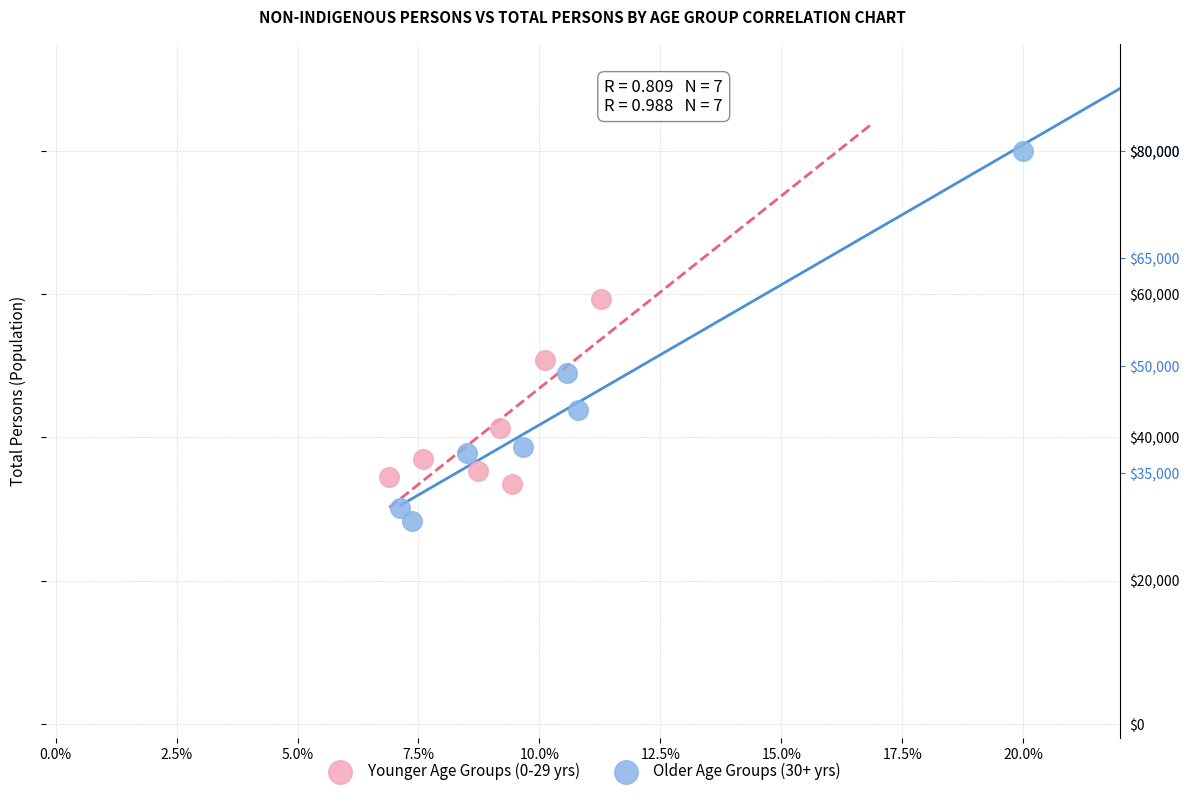

Which series contains the highest Y value?

Older Age Groups (30+ yrs)